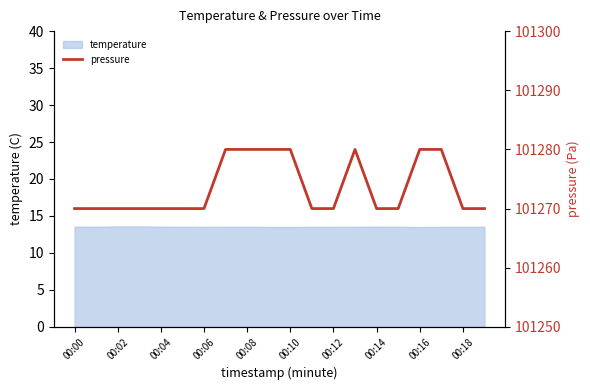

The value of temperature at 00:06 is 13.5. True or false?

True